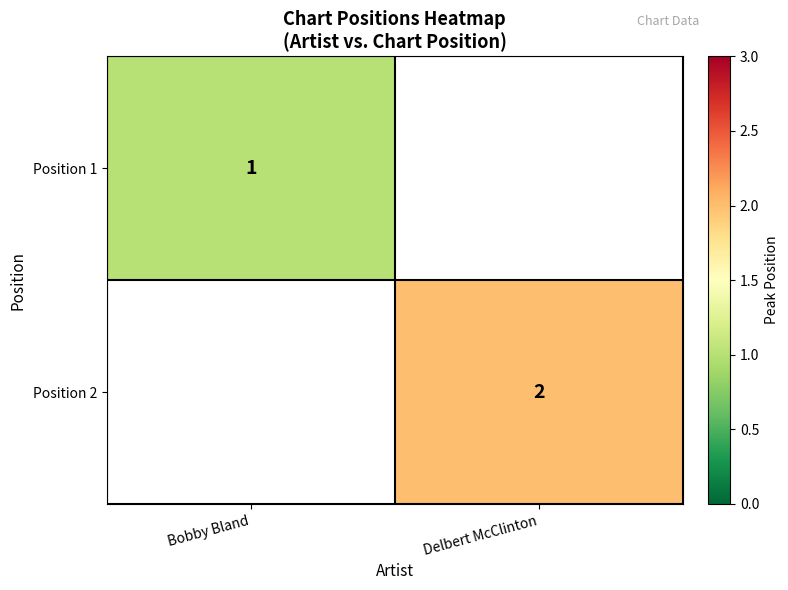

True or false: Position 1 has a value of 1 at Bobby Bland.

True